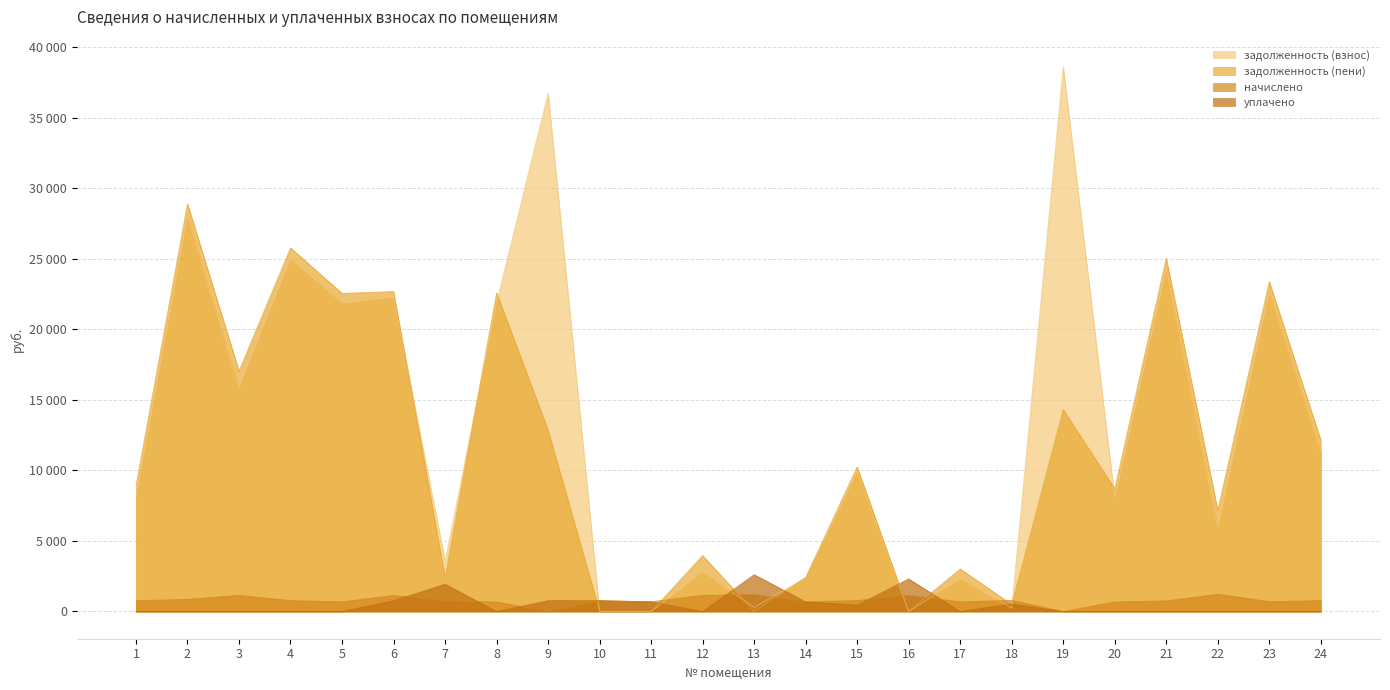

The задолженность (пени) series shows 2391.2 at 7. True or false?

True